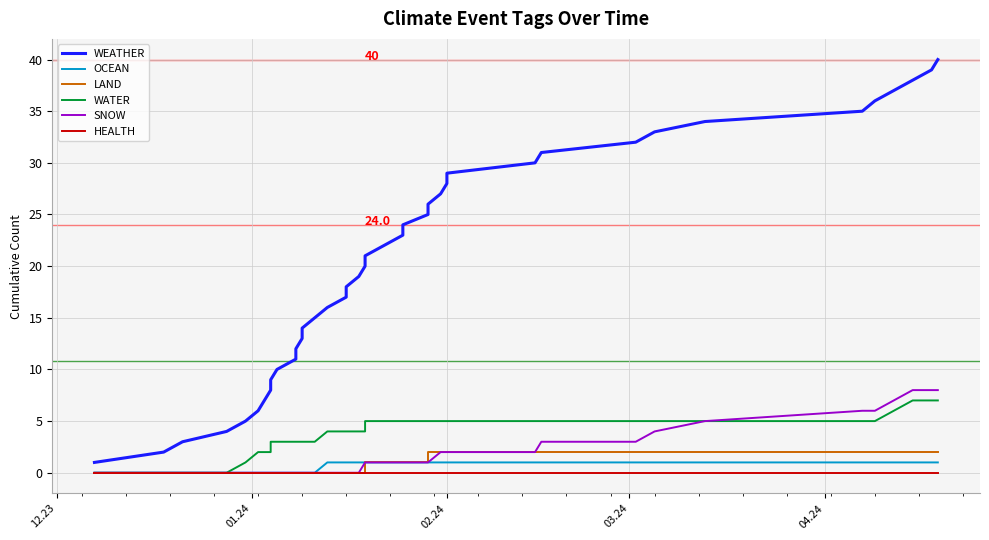

How many positive values does the OCEAN series have?

25